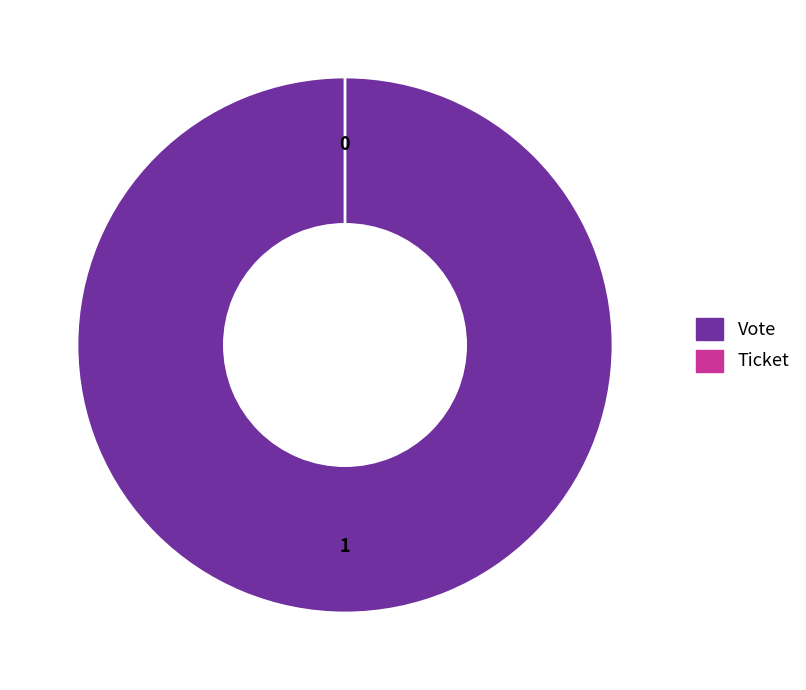

Does Vote represent more than half of the total?

Yes